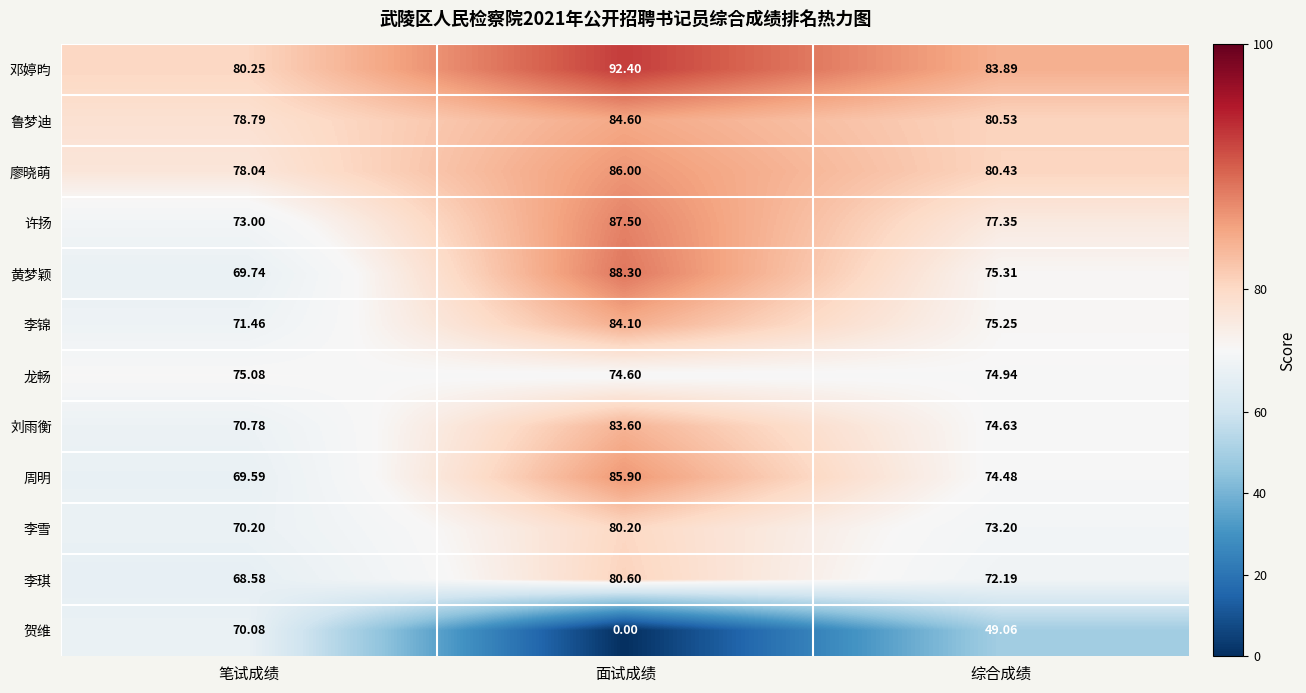

Which category has the lowest value in the 李琪 series?

笔试成绩